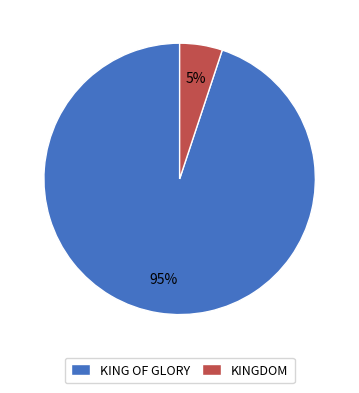

What is the smallest slice in the pie chart?

KINGDOM